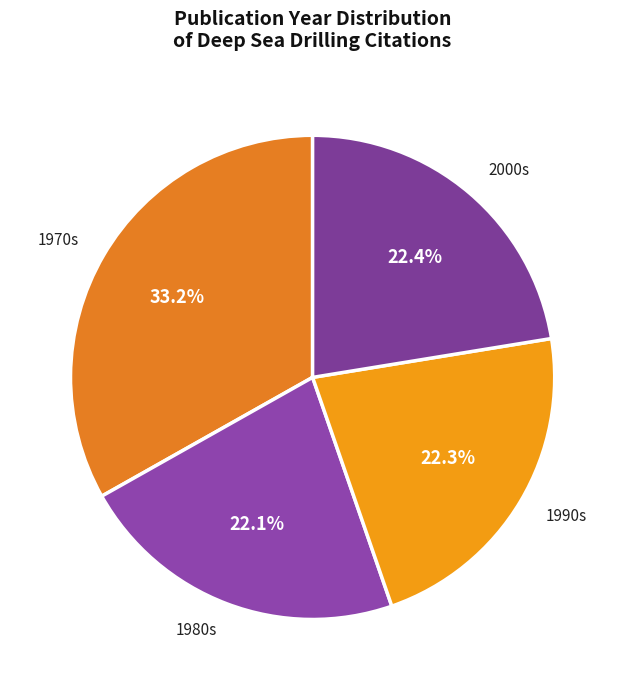

What is the largest slice in the pie chart?

1970s